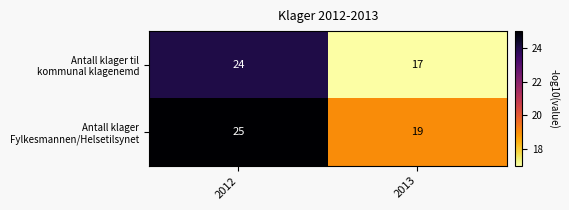

What is the total value across all series at 2013?

36